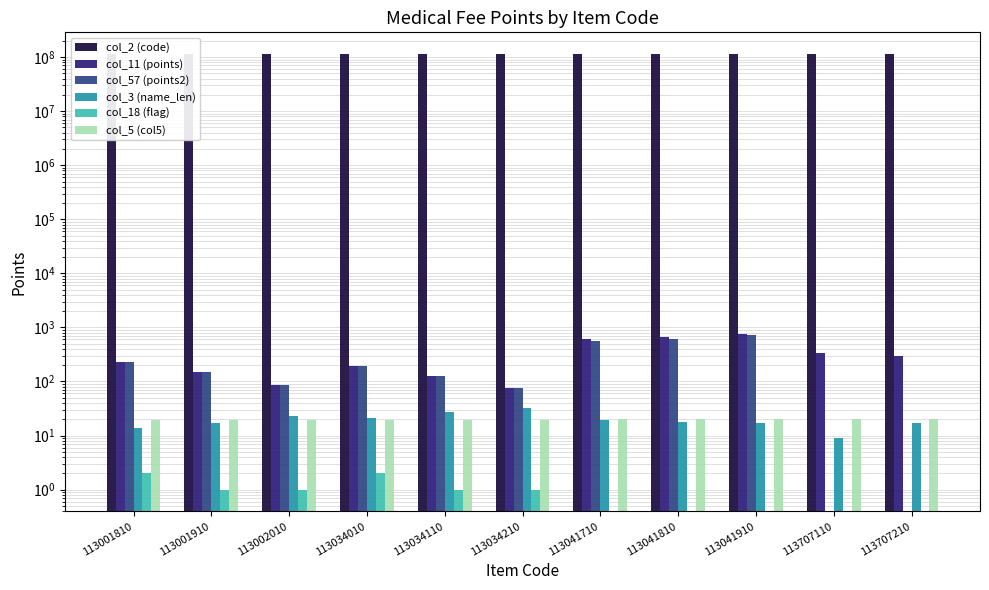

Where is col_57 (points2) nearest to the value 360?

113001810